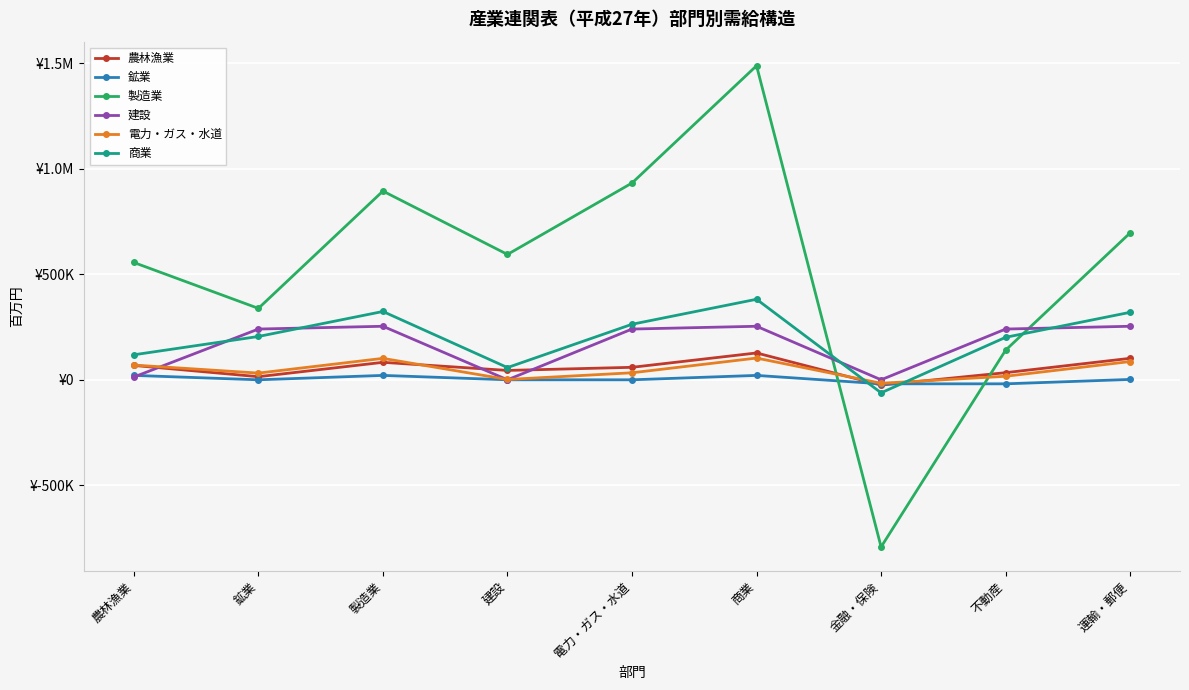

True or false: 鉱業 has a value of 20805 at 製造業.

True